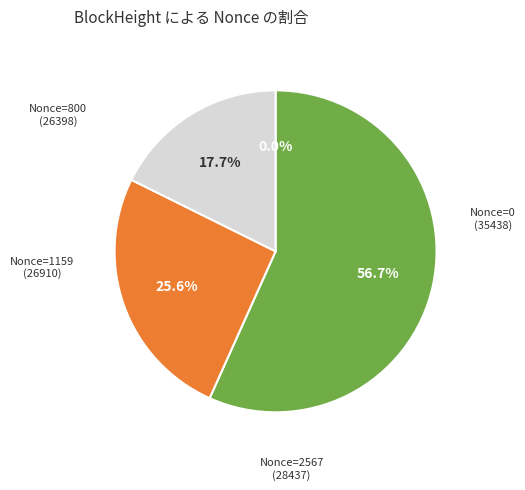

Does any single category account for the majority?

Yes